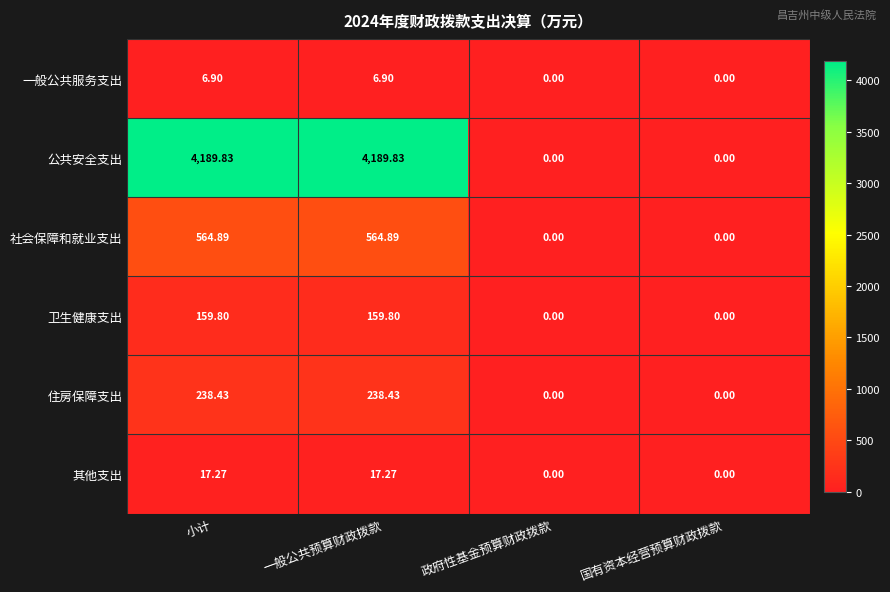

Which series has the largest total across all categories?

公共安全支出